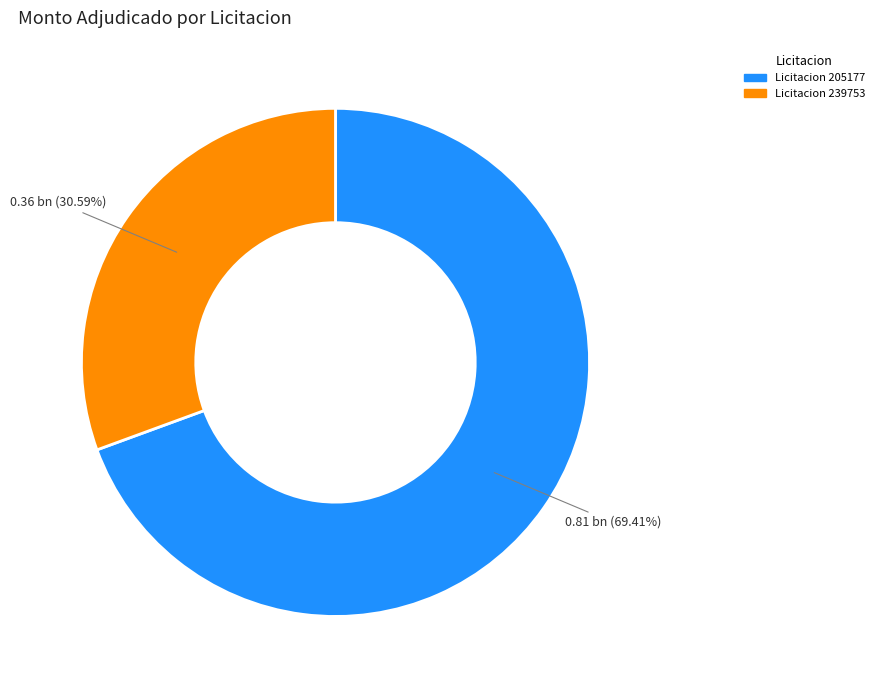

Which slice represents more than half of the pie?

Licitacion 205177